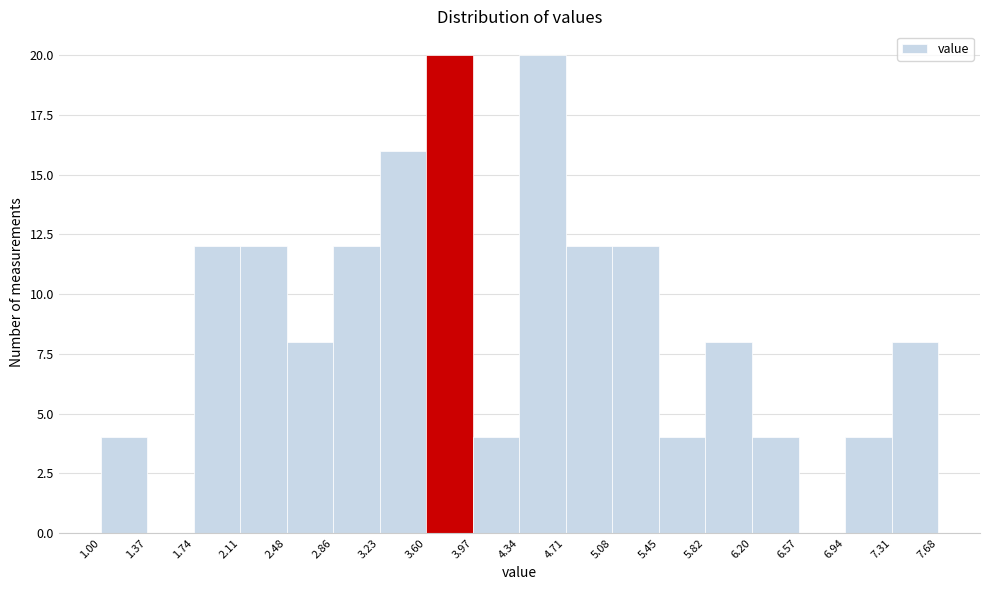

Reading left to right, list every bar in this chart as the range it spans on the x-axis followed by its height. The values are not printed on the chart, so give them approximately, as read against the axis.

1.00 to 1.37: 4
1.37 to 1.74: 0
1.74 to 2.11: 12
2.11 to 2.48: 12
2.48 to 2.86: 8
2.86 to 3.23: 12
3.23 to 3.60: 16
3.60 to 3.97: 20
3.97 to 4.34: 4
4.34 to 4.71: 20
4.71 to 5.08: 12
5.08 to 5.45: 12
5.45 to 5.82: 4
5.82 to 6.20: 8
6.20 to 6.57: 4
6.57 to 6.94: 0
6.94 to 7.31: 4
7.31 to 7.68: 8